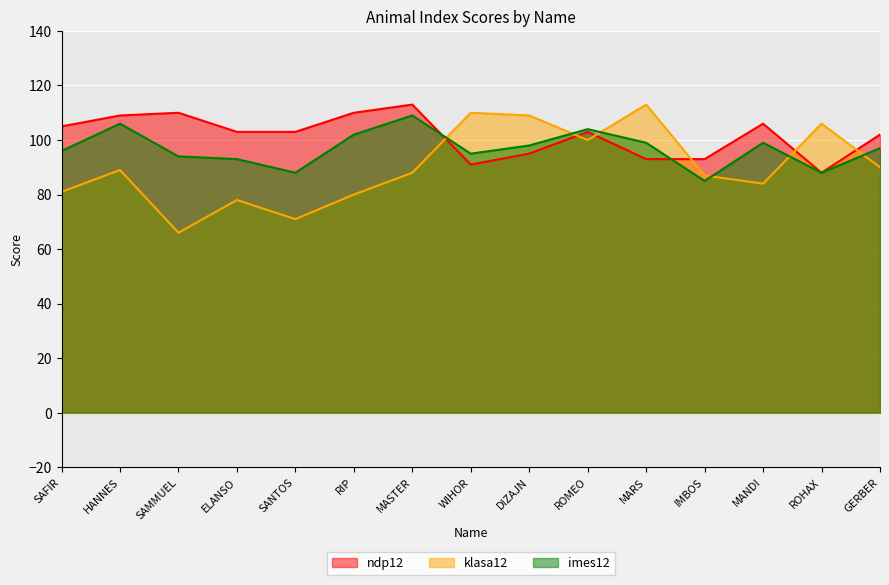

Which series has the largest range (max minus min)?

klasa12